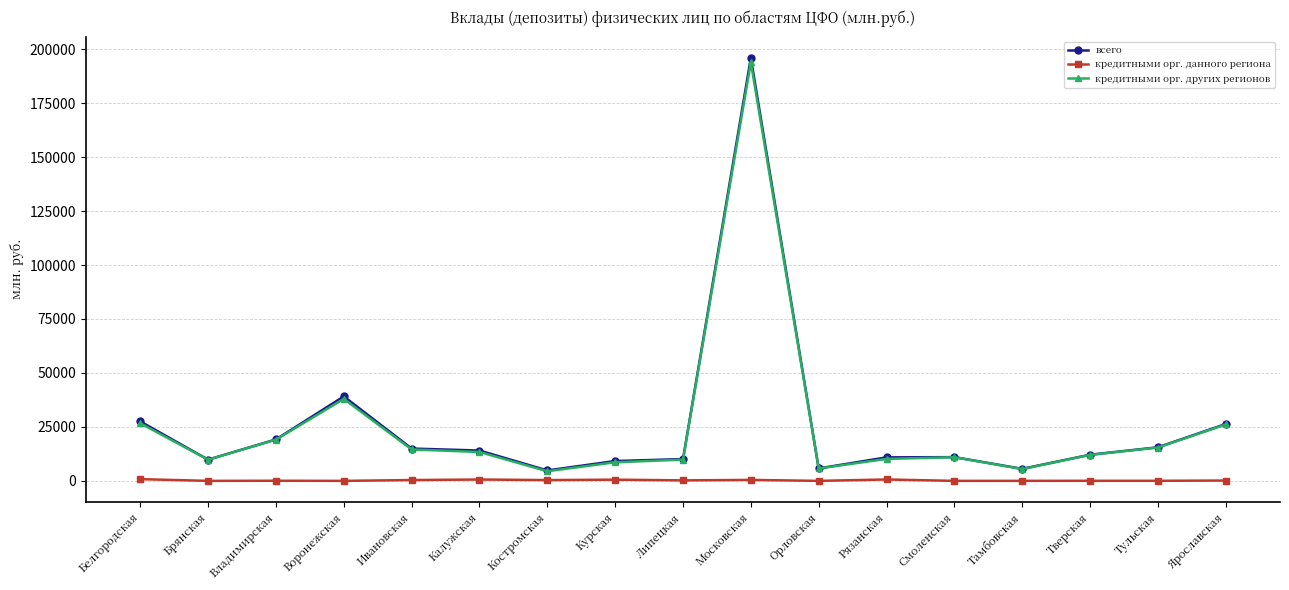

How many data points in кредитными орг. других регионов are less than 12032?

8